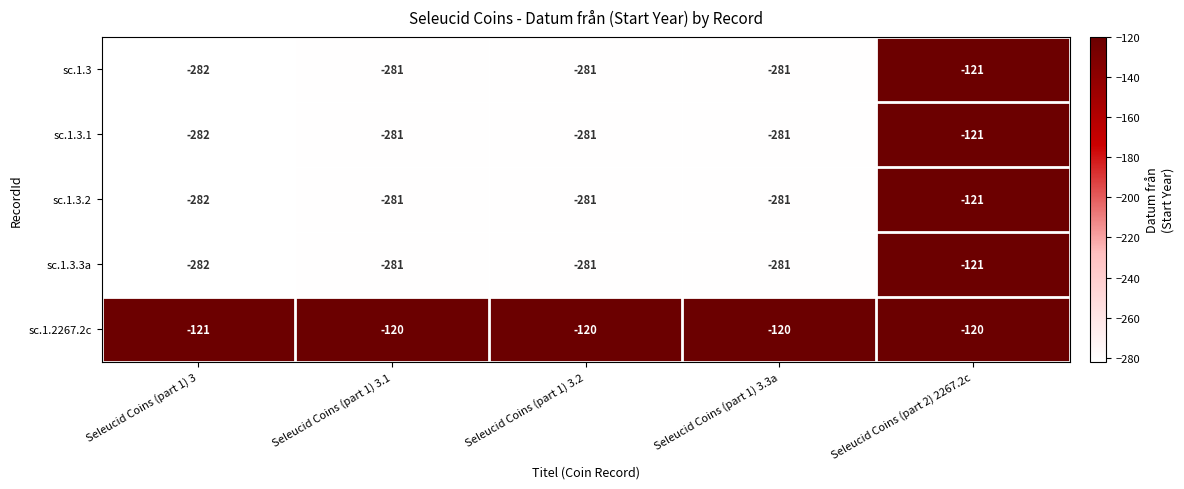

What value does the sc.1.3 series have at Seleucid Coins (part 1) 3.1?

-281